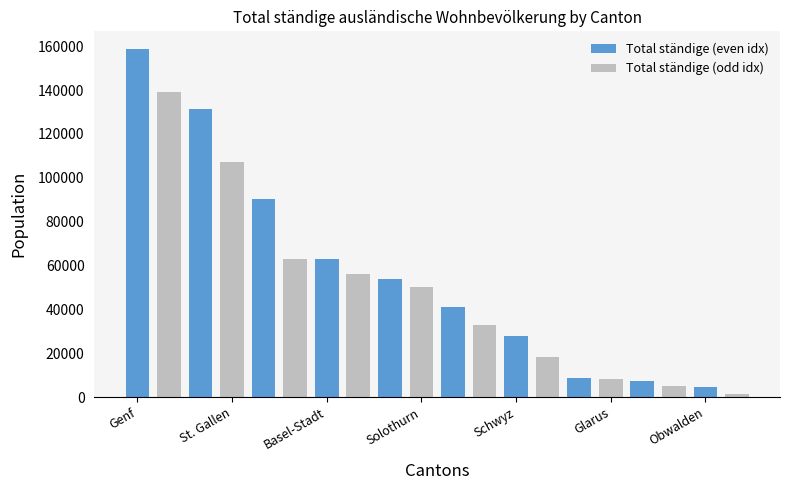

What is the sum of all values?

1069569